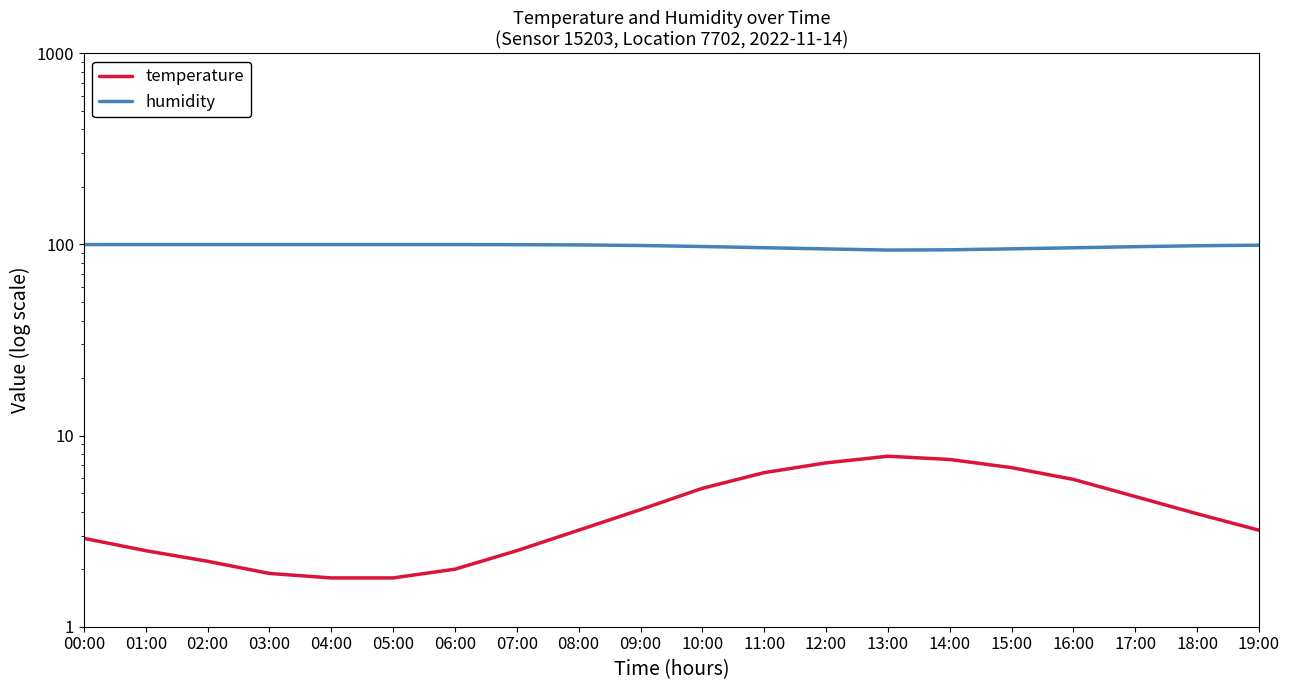

What position from the left is 13:00?

14